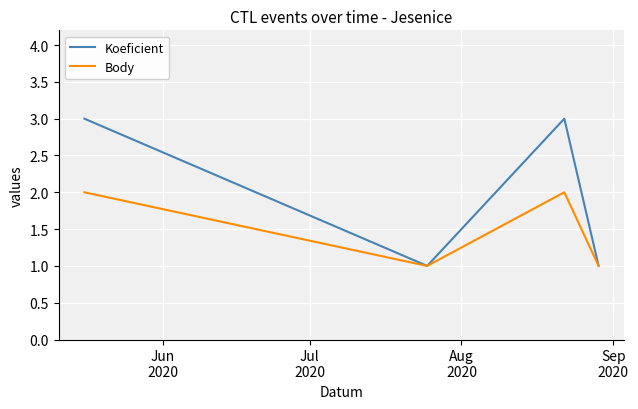

How many Koeficient values are between 1 and 3?

4